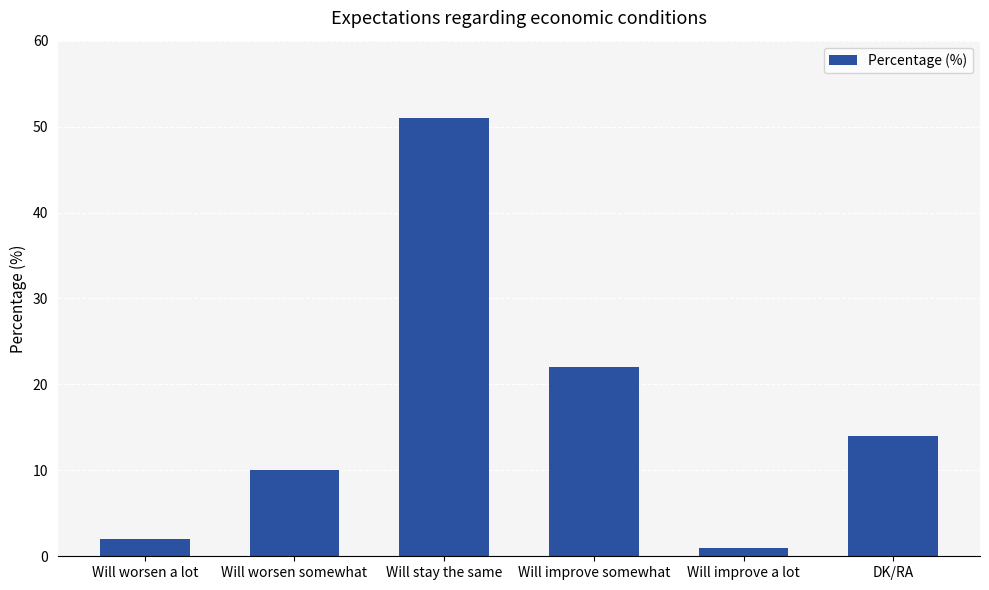

Rank the categories by value from lowest to highest.

Will improve a lot, Will worsen a lot, Will worsen somewhat, DK/RA, Will improve somewhat, Will stay the same